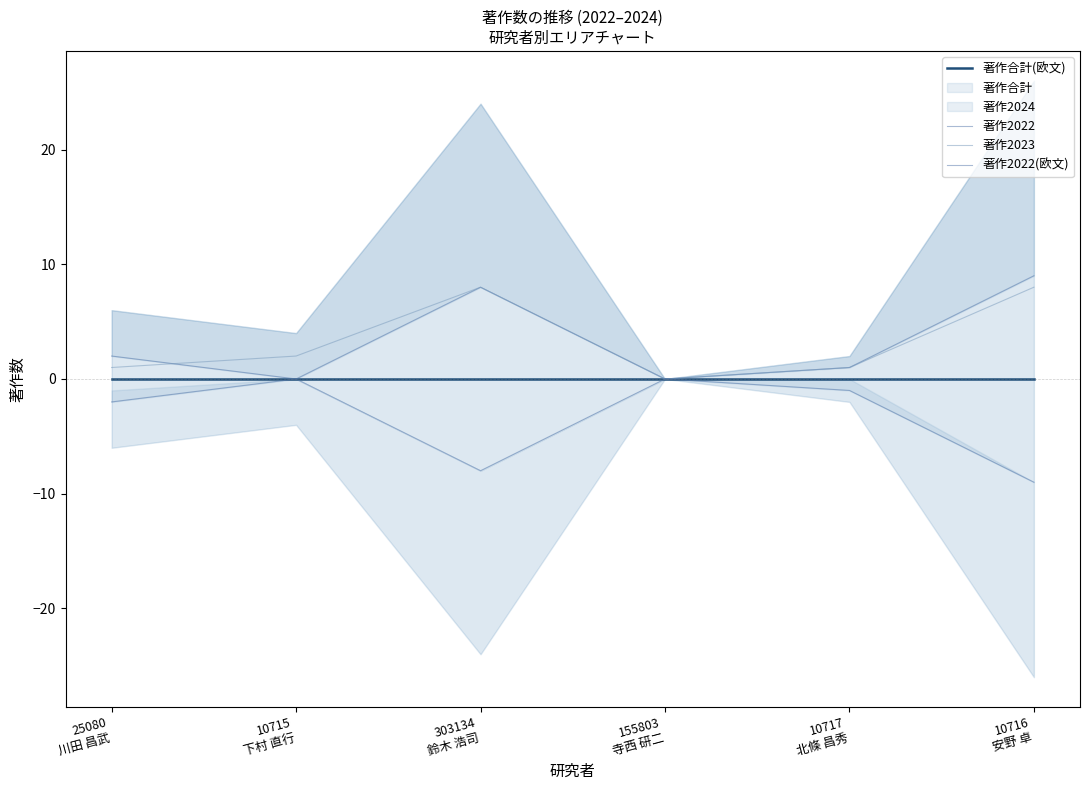

The 著作2022 series shows 2 at 25080
川田 昌武. True or false?

True